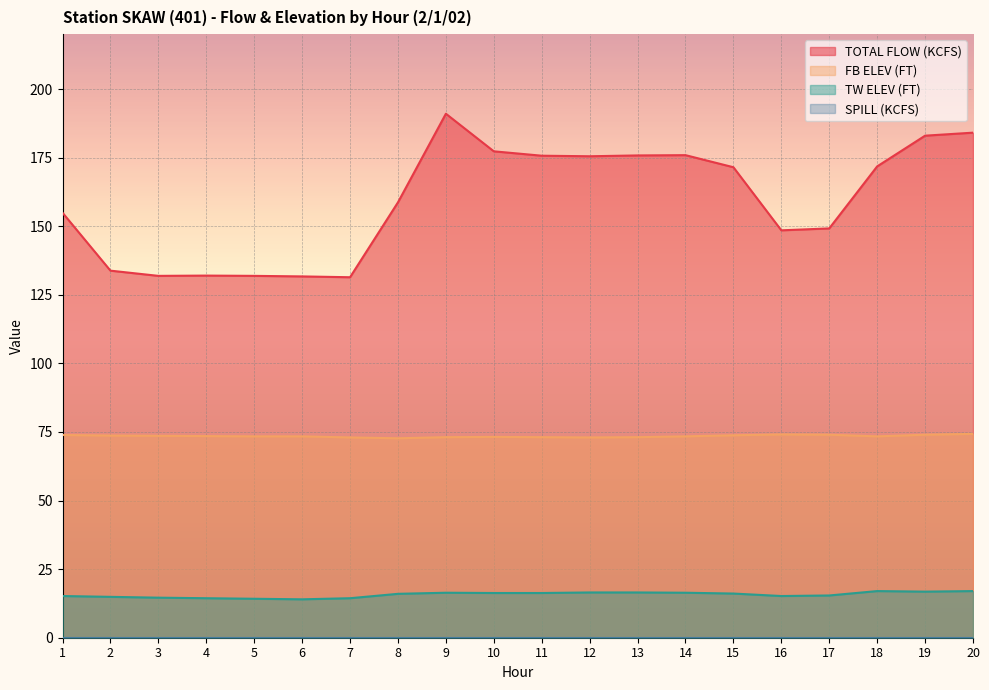

Which series has the largest total across all categories?

TOTAL FLOW (KCFS)